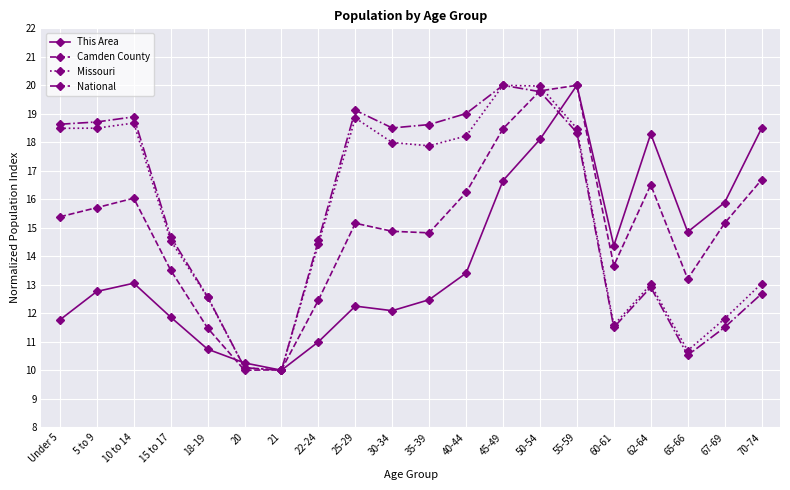

How many lines are shown in the chart?

4